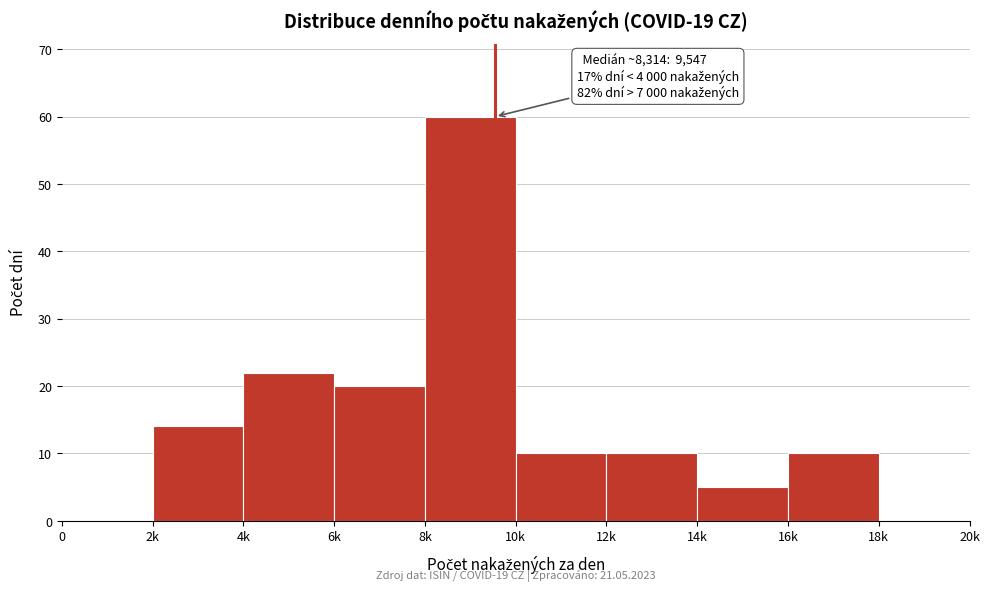

Reading left to right, what are all the values shown in this chart?

0=0	2k=14	4k=22	6k=20	8k=60	10k=10	12k=10	14k=5	16k=10	18k=0